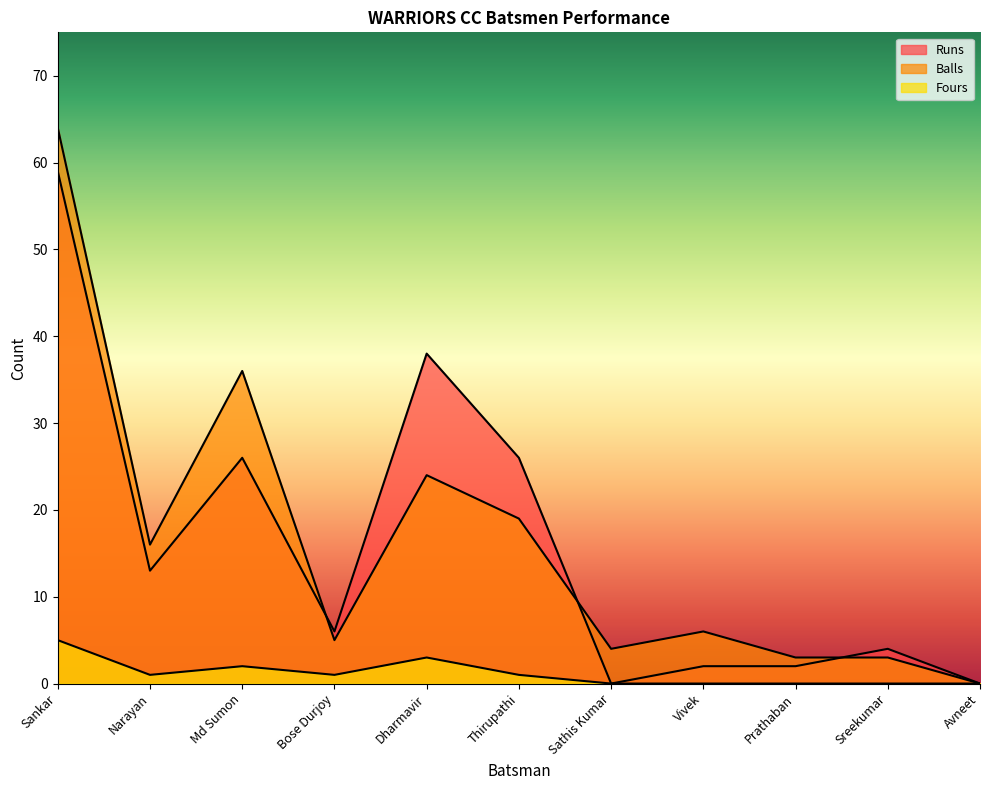

Read the Balls value at Vivek.

6